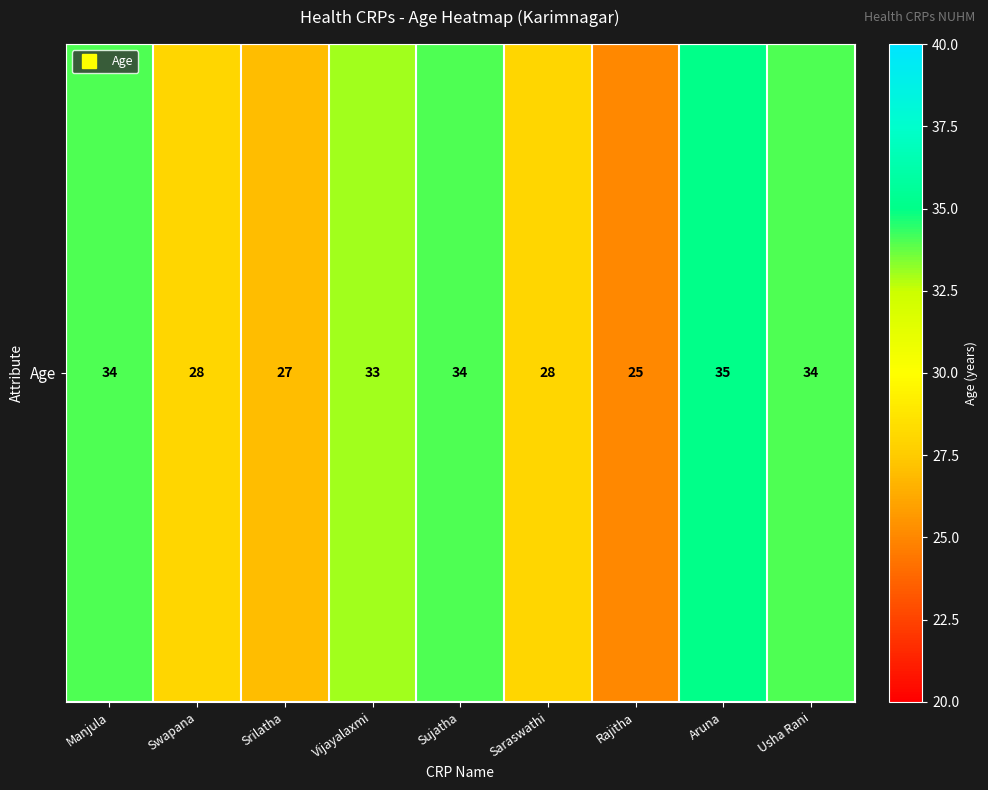

What is the difference between the second highest and second lowest values?

7